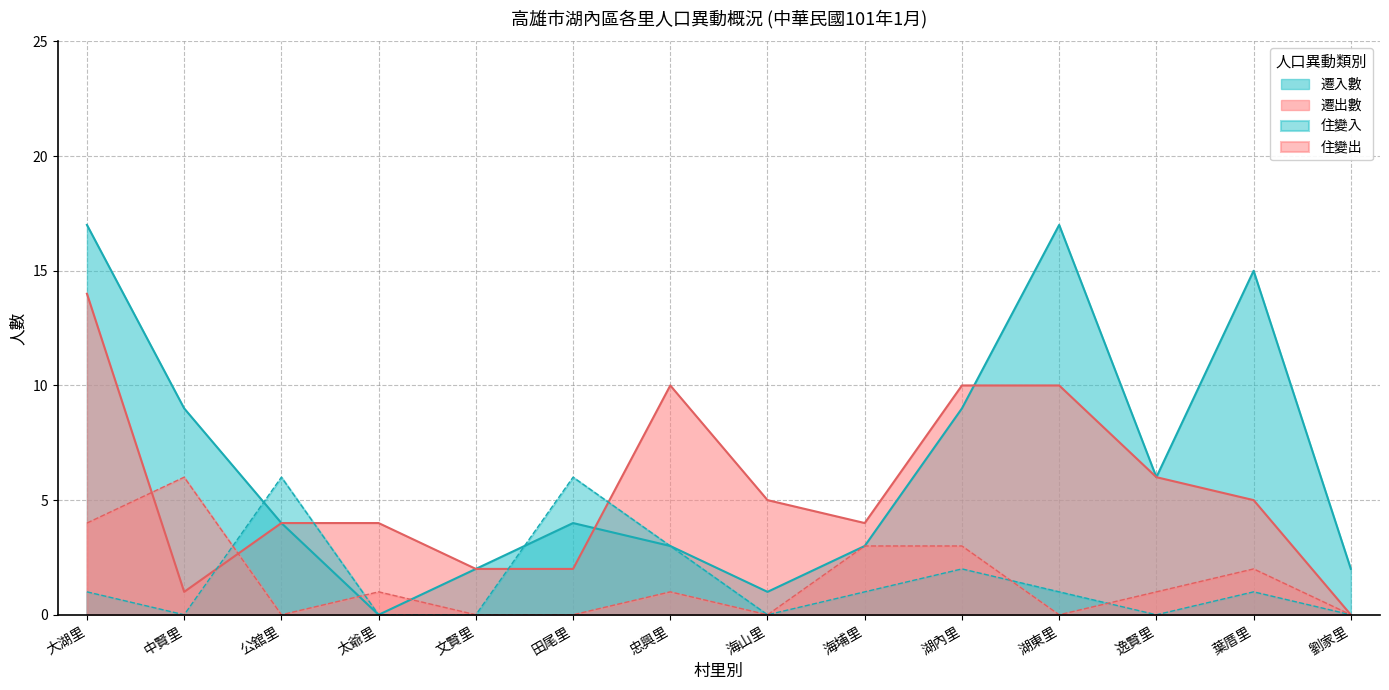

In 住變入, how many points are higher than both neighbors (excluding endpoints)?

4